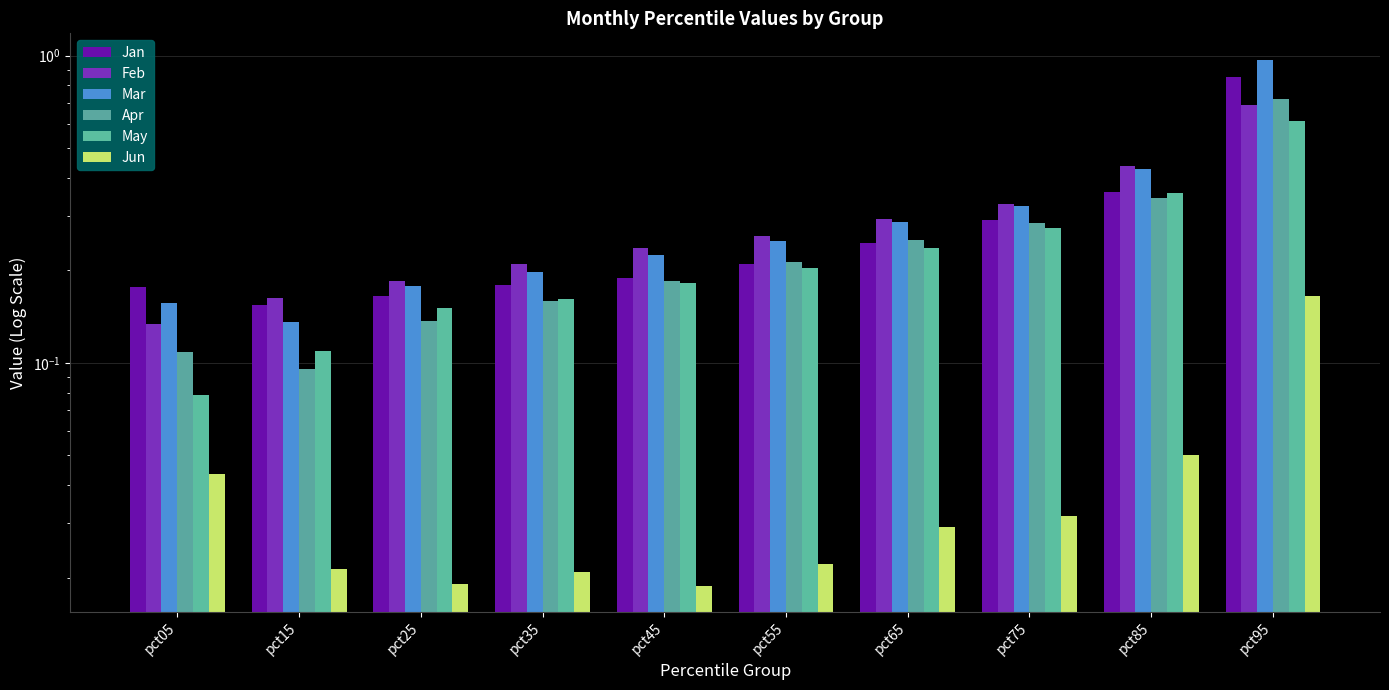

What is the difference between the maximum and minimum values in the Mar series?

0.8